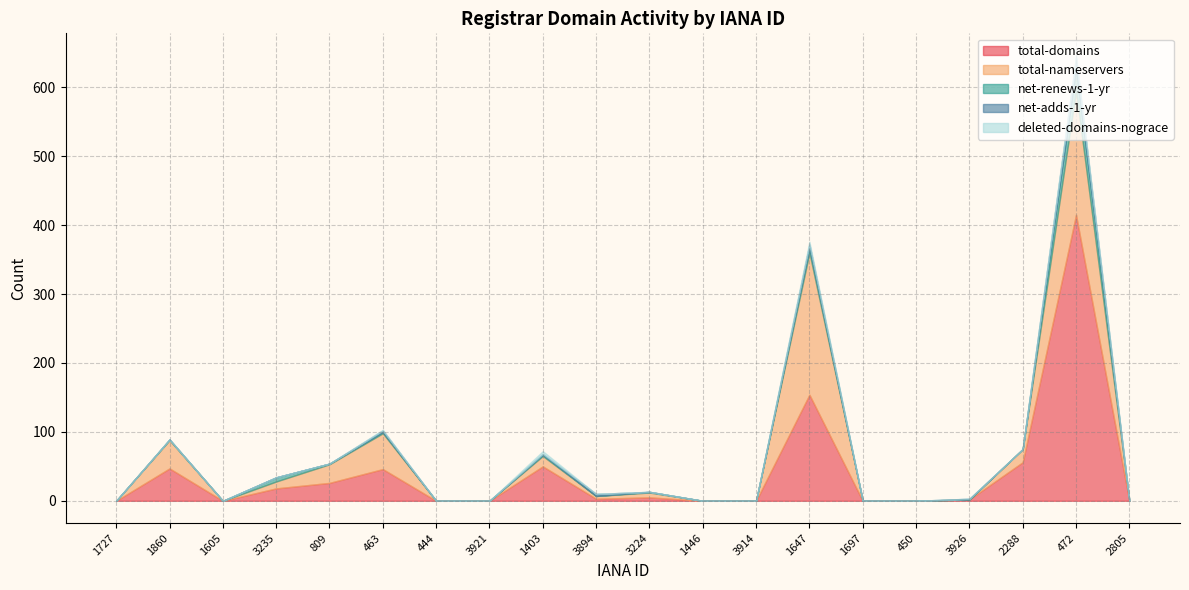

What is the difference between the maximum and second lowest values in the net-renews-1-yr series?

32